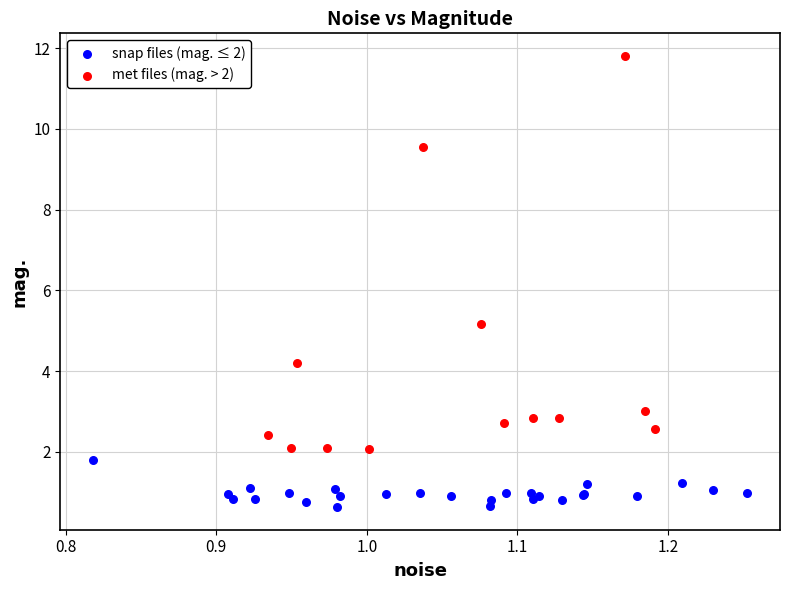

What are all the series names shown in the legend?

snap files (mag. ≤ 2), met files (mag. > 2)